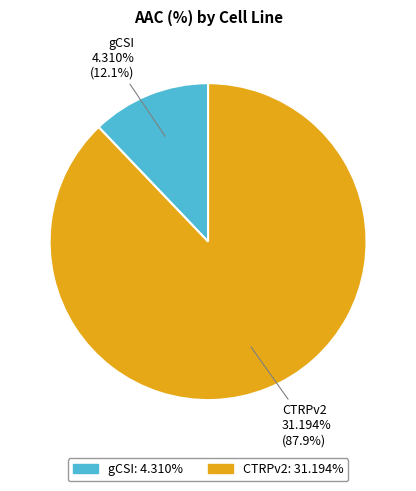

Which slice is the largest?

CTRPv2